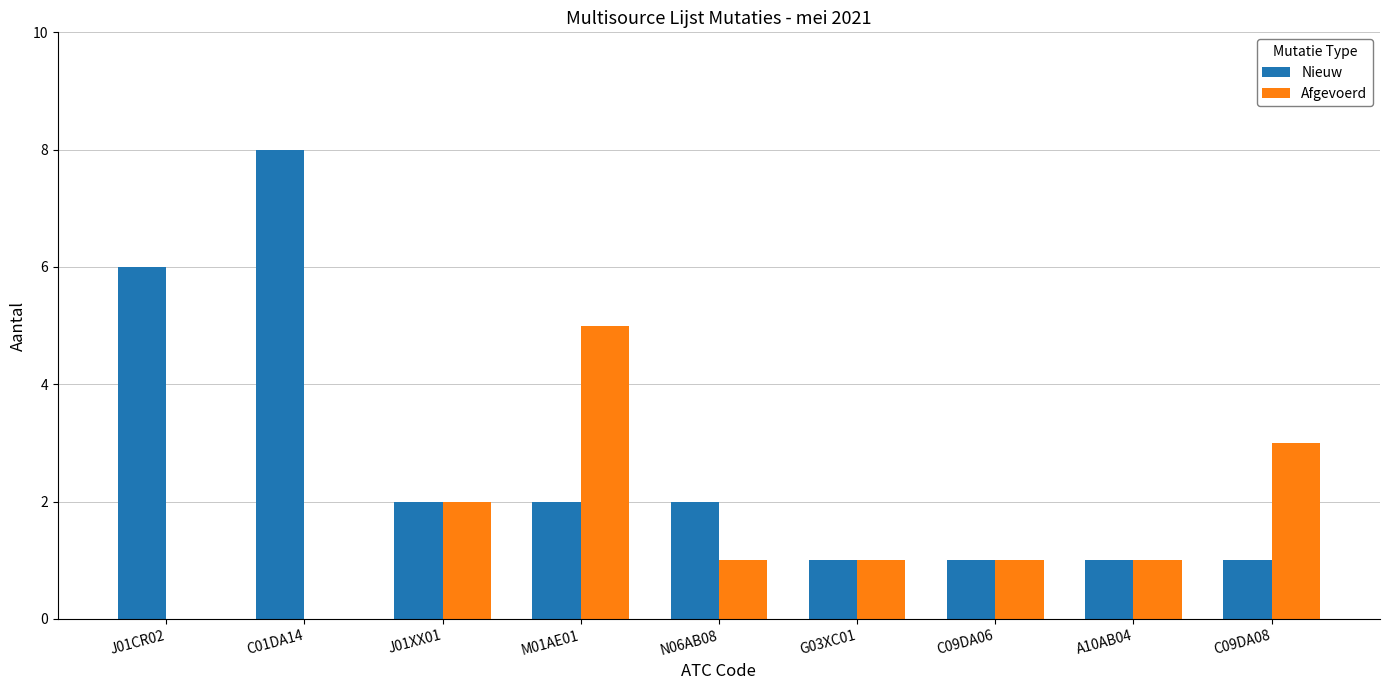

At which category is the sum across all series the highest?

C01DA14